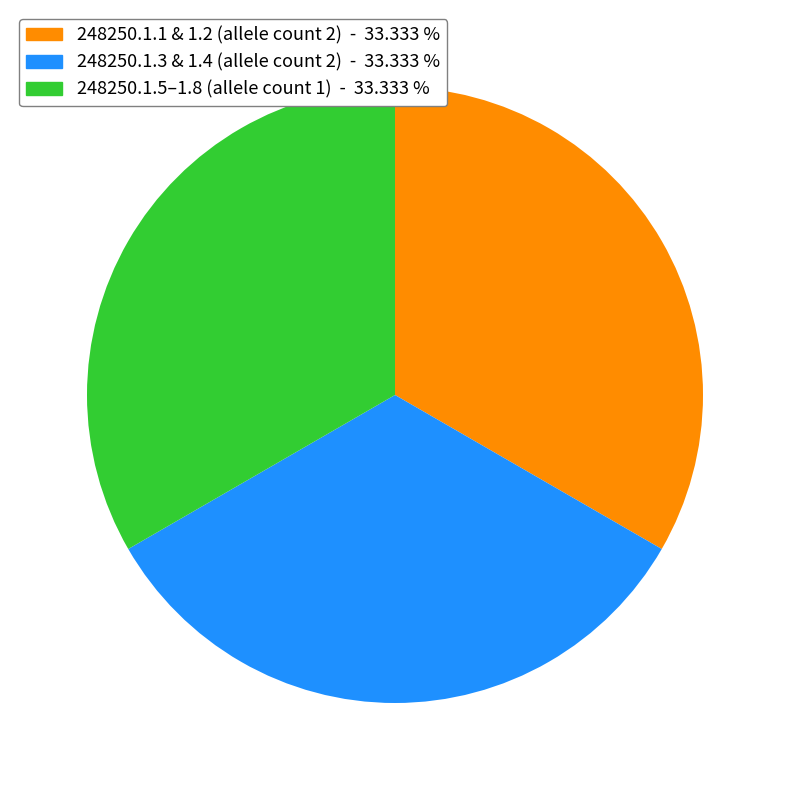

Is there a majority slice in this chart?

No